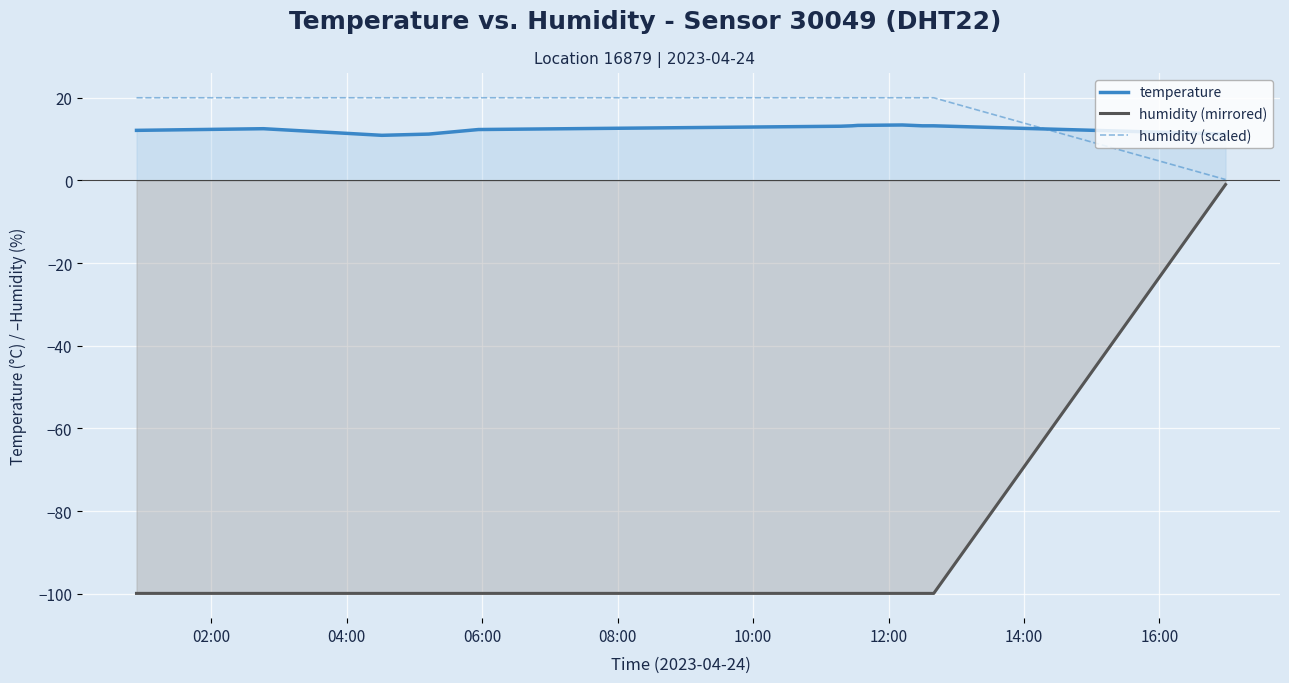

Which series has the largest range (max minus min)?

humidity (mirrored)